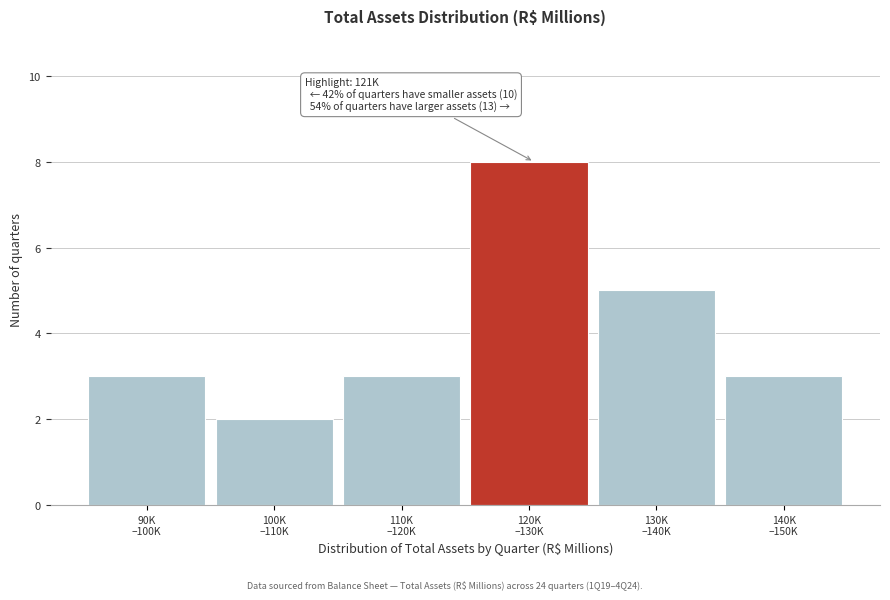

Reading right to left, list all the values displayed in this chart.

3	5	8	3	2	3